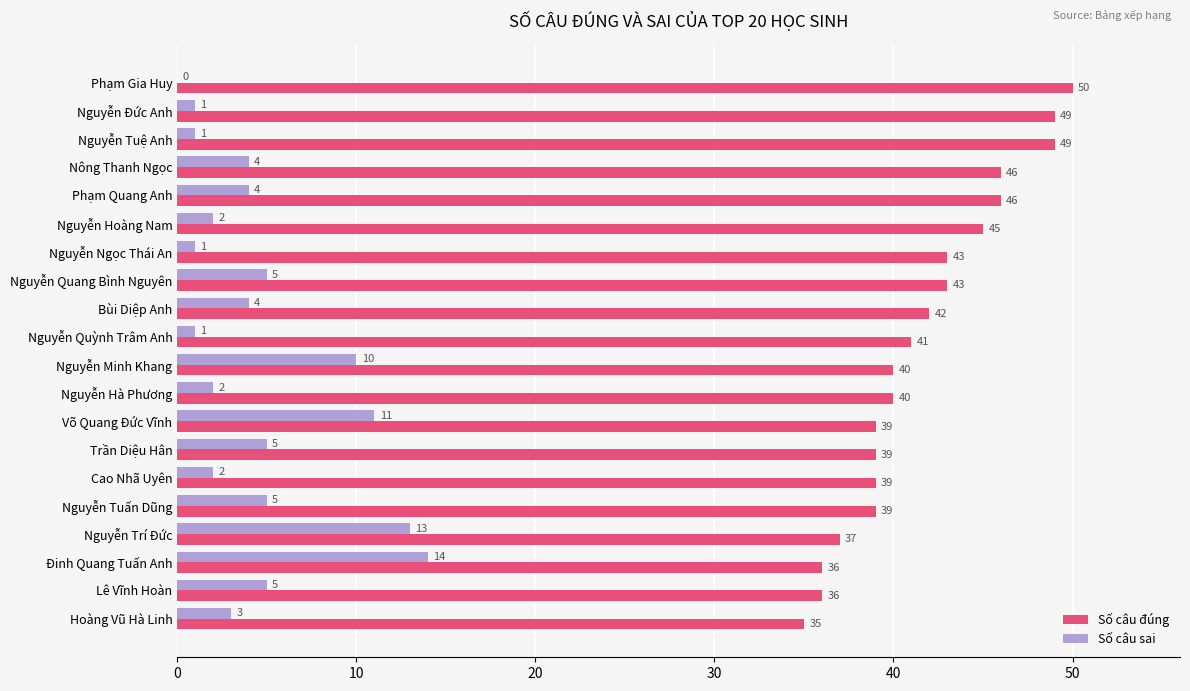

Is it true that Số câu sai equals 5 at Nguyễn Quang Bình Nguyên?

True